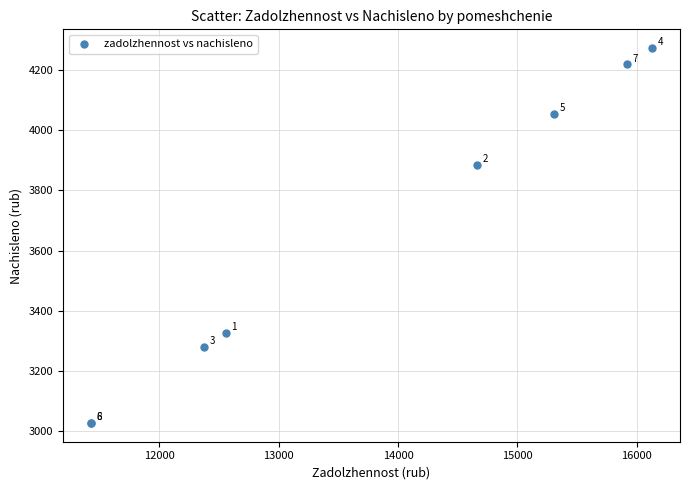

What Y value in the scatter plot is closest to 3650?

3885.1